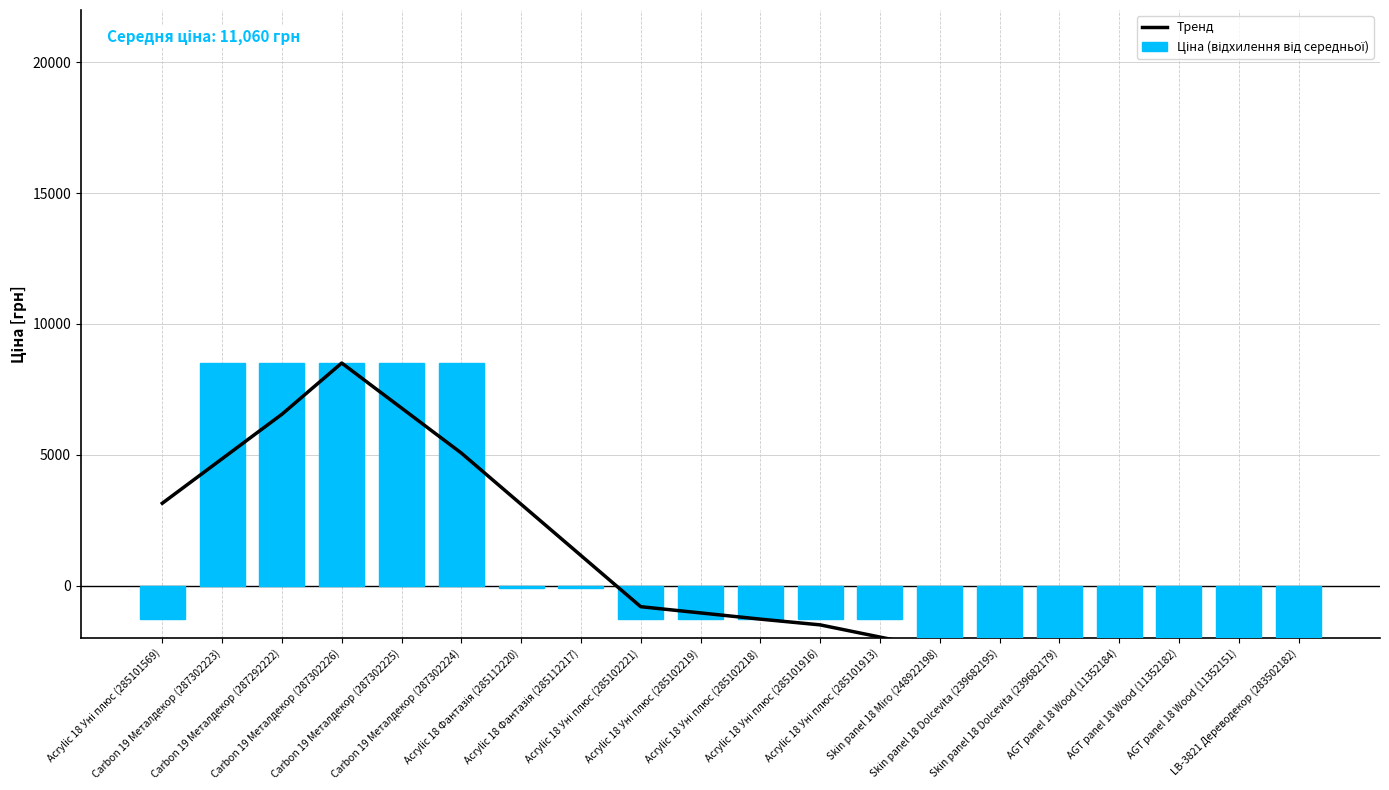

Rank the series by their maximum value, from highest to lowest.

Тренд, Ціна (відхилення від середньої)